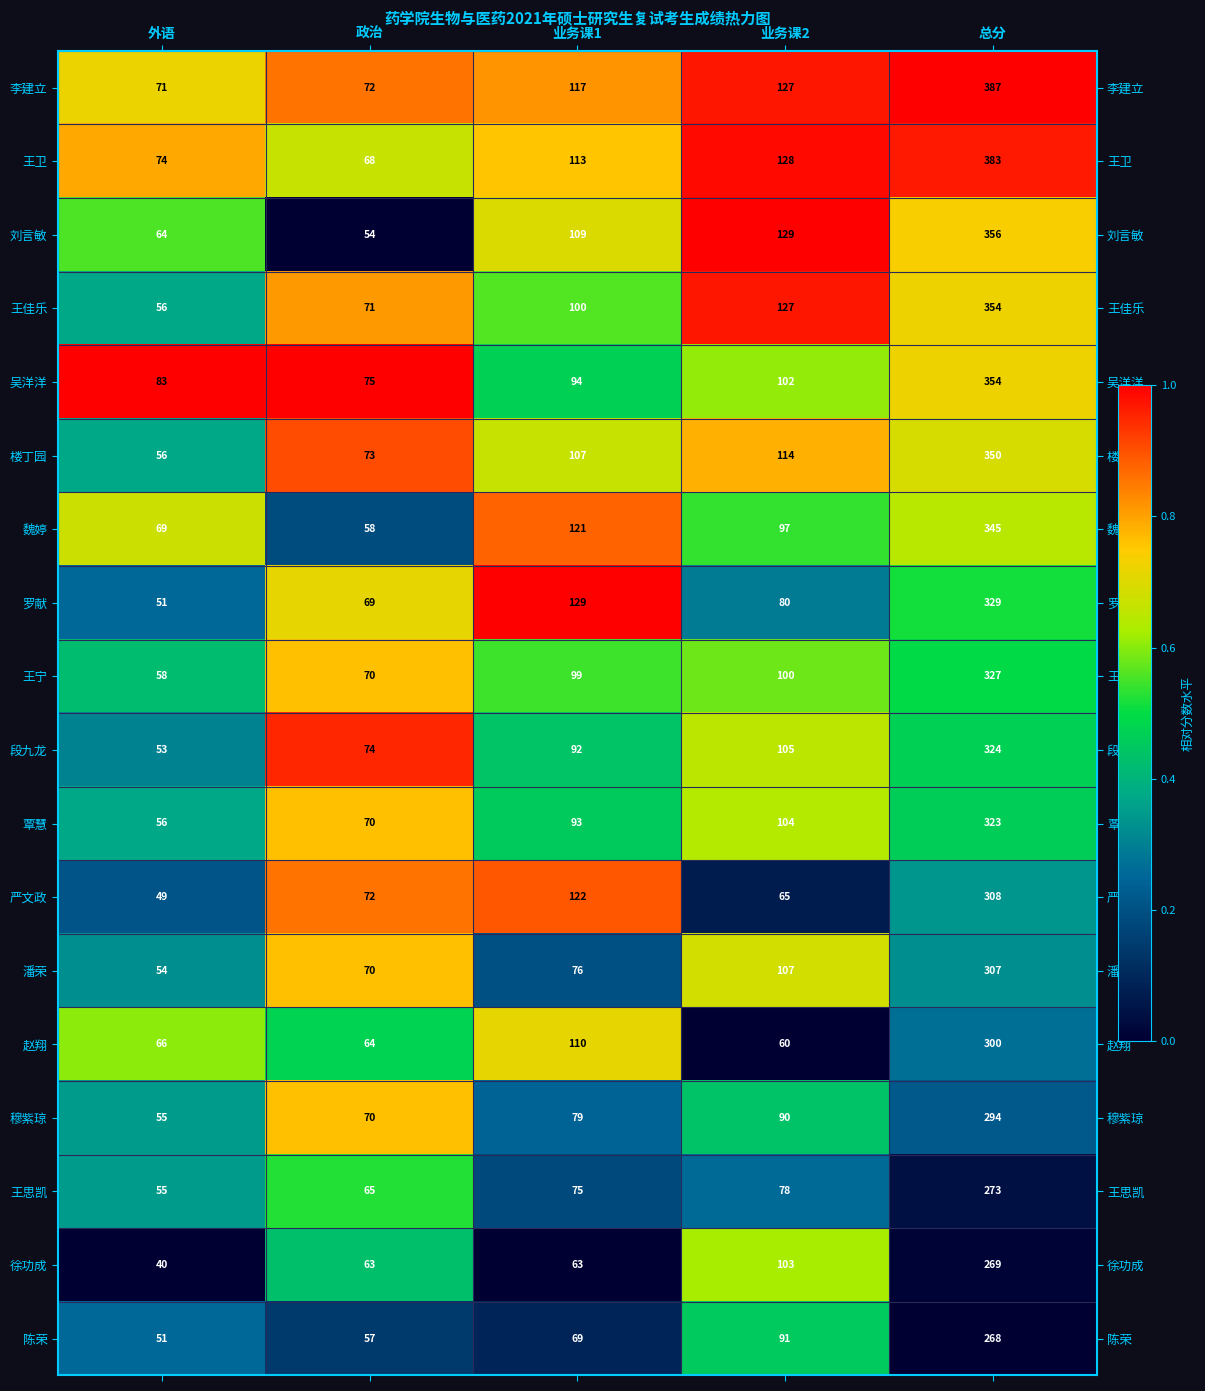

Is it true that 魏婷 equals 345 at 总分?

True